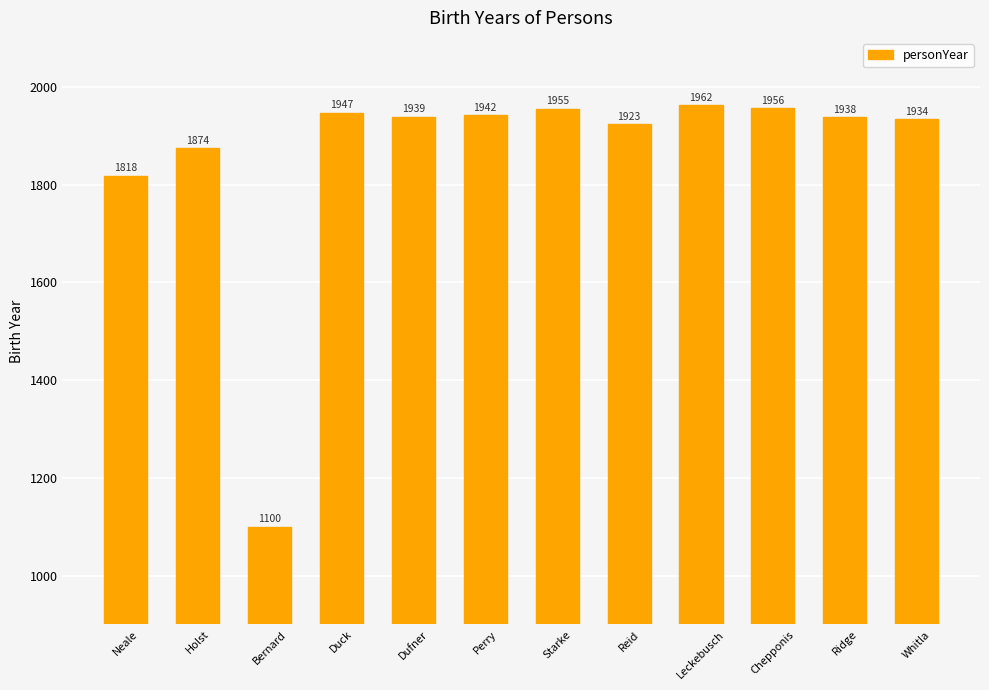

Reading left to right, extract all data points from this chart.

Neale=1818	Holst=1874	Bernard=1100	Duck=1947	Dufner=1939	Perry=1942	Starke=1955	Reid=1923	Leckebusch=1962	Chepponis=1956	Ridge=1938	Whitla=1934